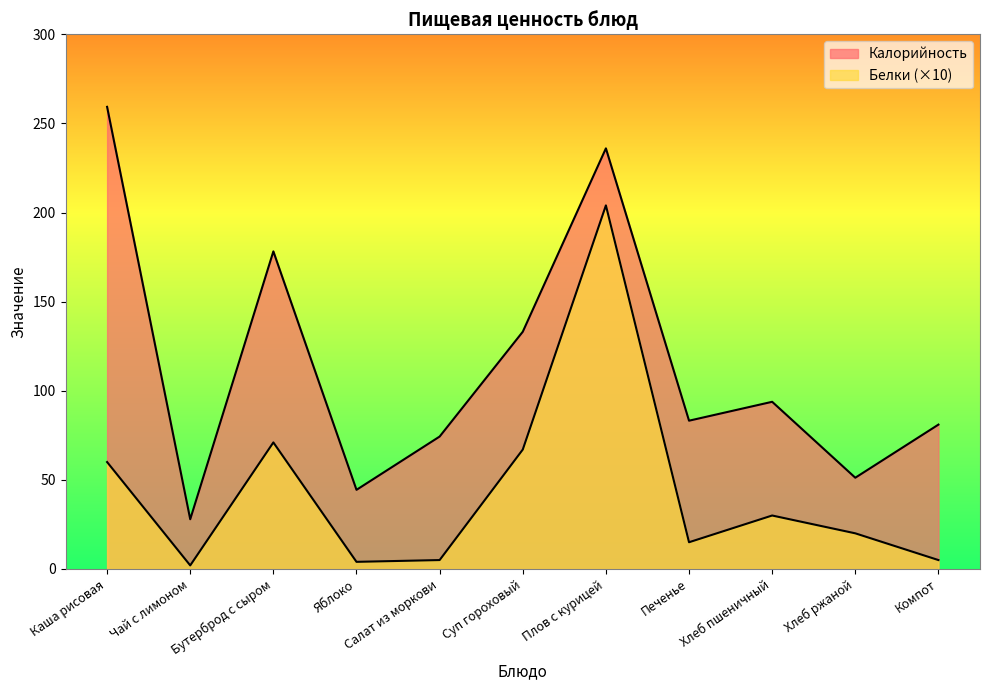

Between Каша рисовая and Бутерброд с сыром, which series saw the biggest shift?

Калорийность